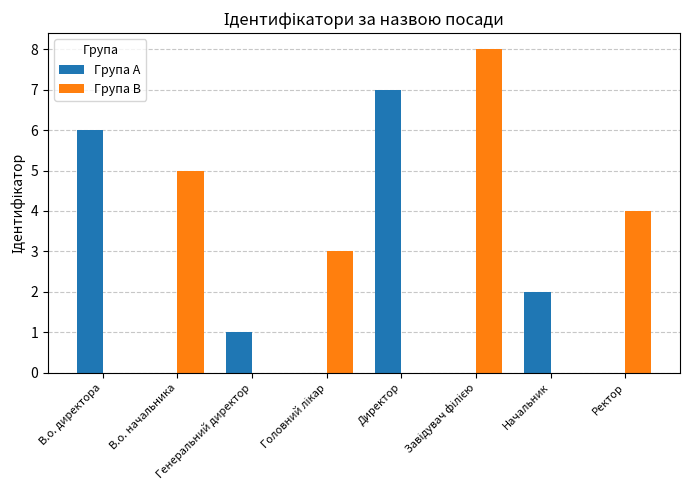

How many data points does each series have?

8